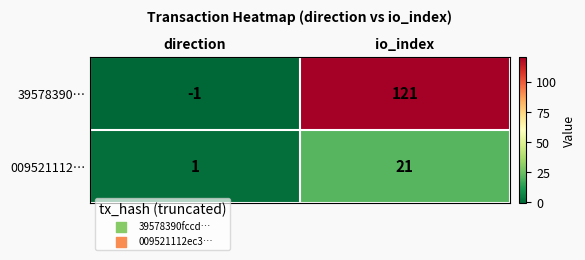

True or false: 009521112… has a value of 8 at io_index.

False